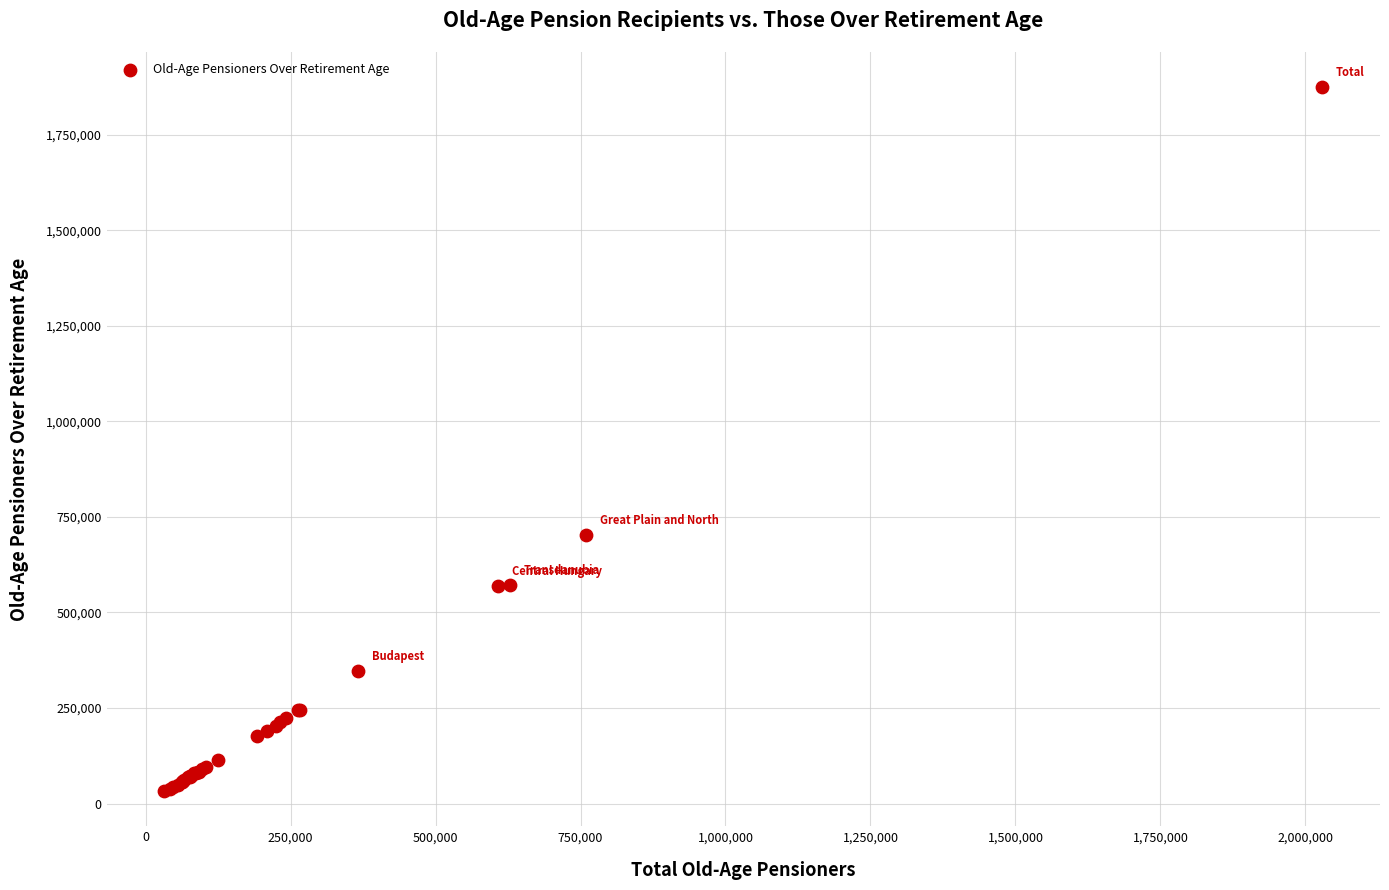

What Y value in the scatter plot is closest to 953280?

701687